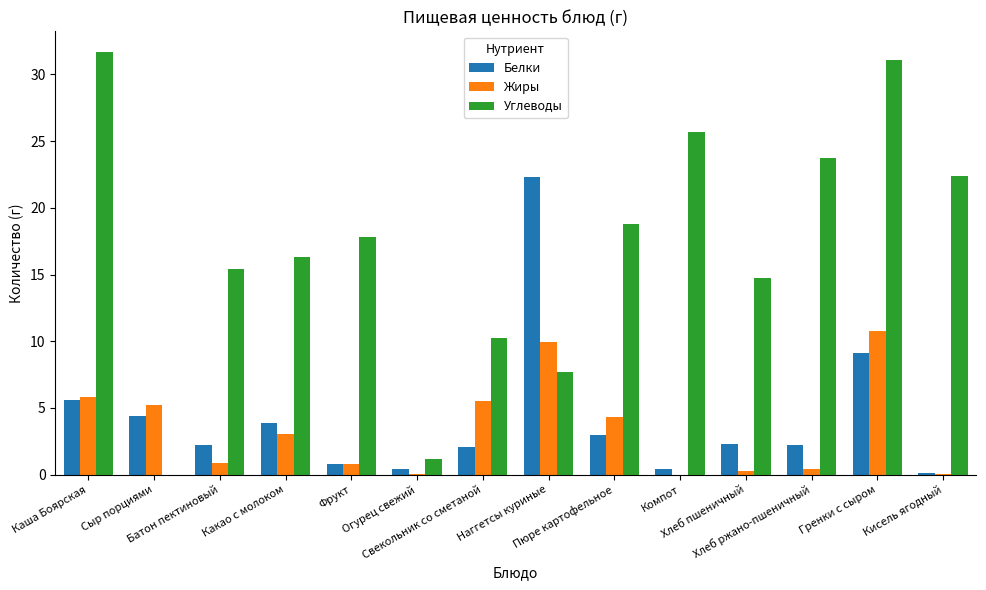

Which category has the highest value in the Углеводы series?

Каша Боярская